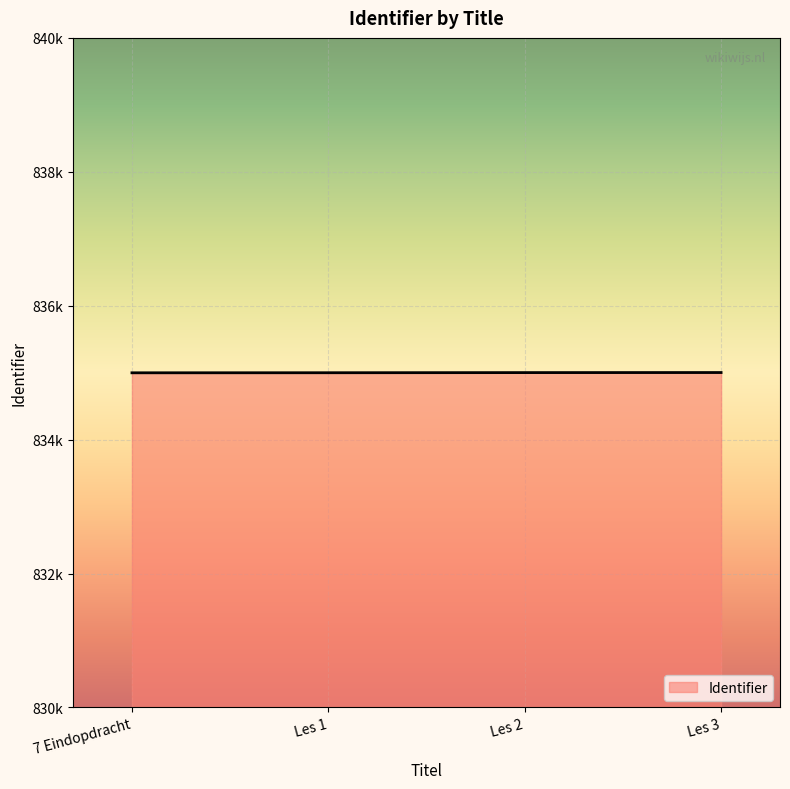

List the labels in order of value, largest first.

Les 3, Les 2, Les 1, 7 Eindopdracht